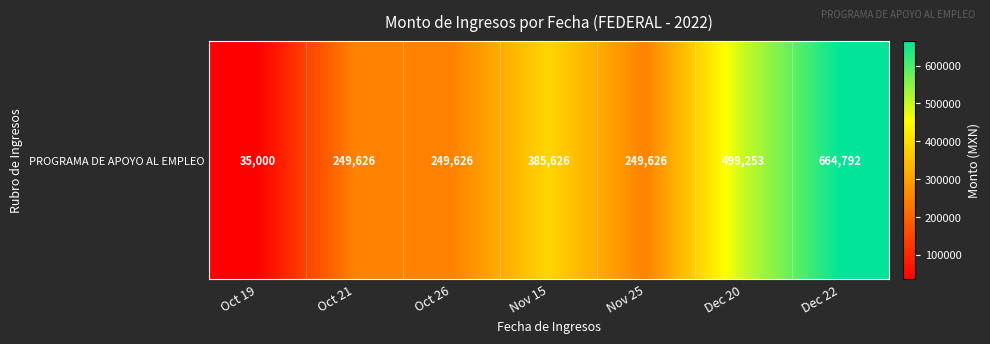

At which category does the chart reach its minimum across all series?

Oct 19